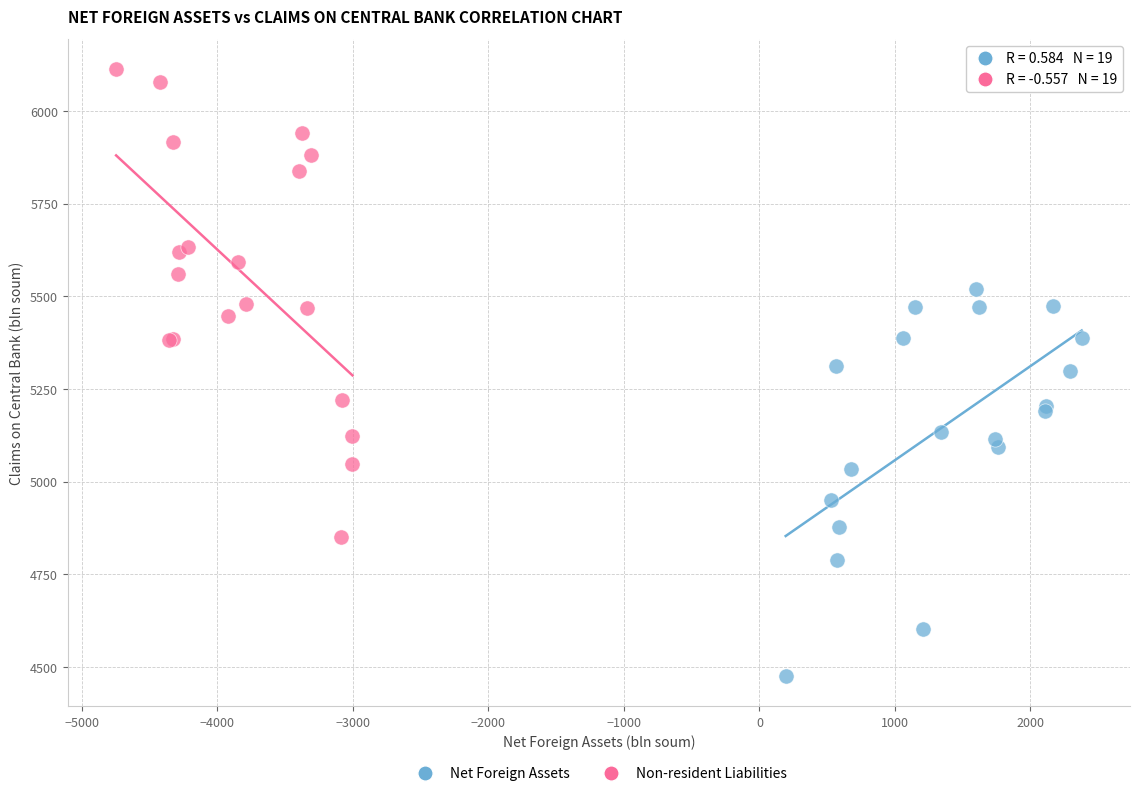

Which series reaches the maximum Y coordinate?

Non-resident Liabilities